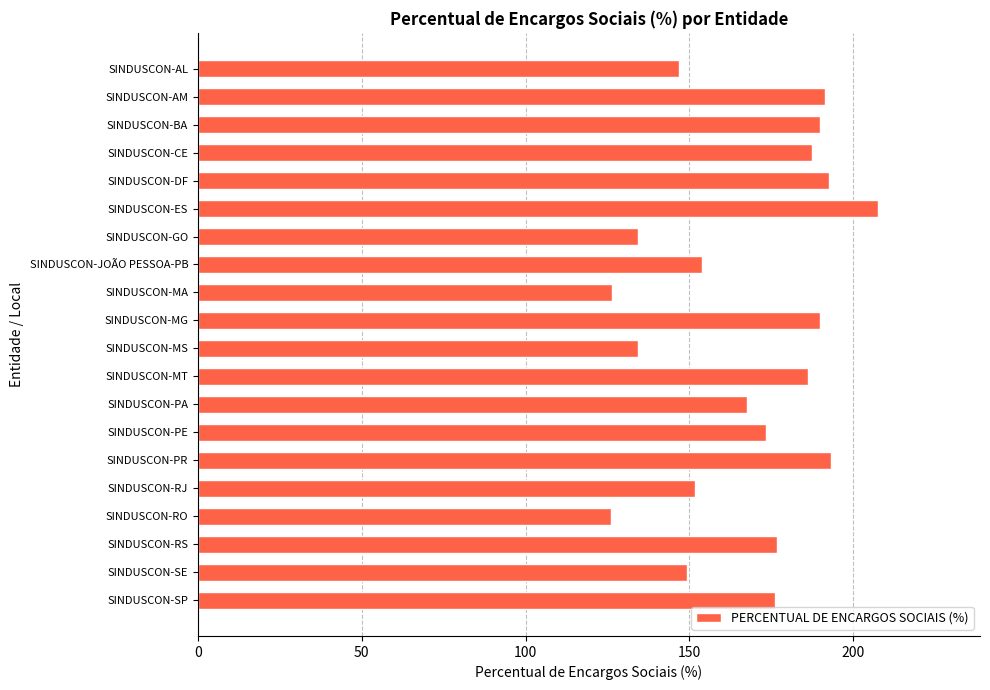

What is the change in value from SINDUSCON-PA to SINDUSCON-RJ?

-15.9